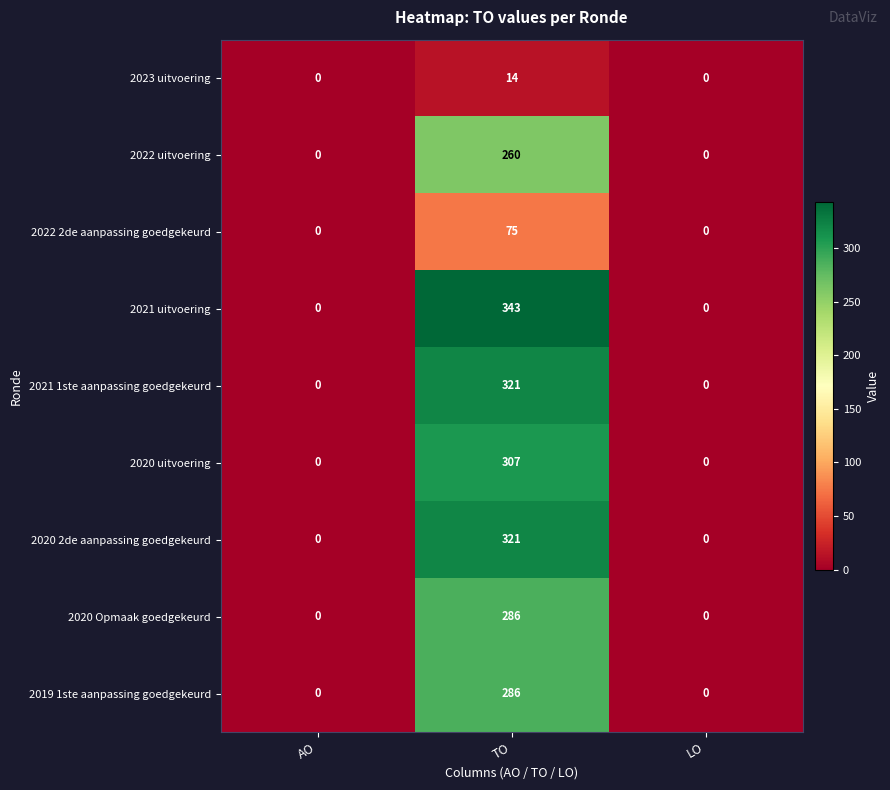

Which series has the widest spread of values?

2021 uitvoering